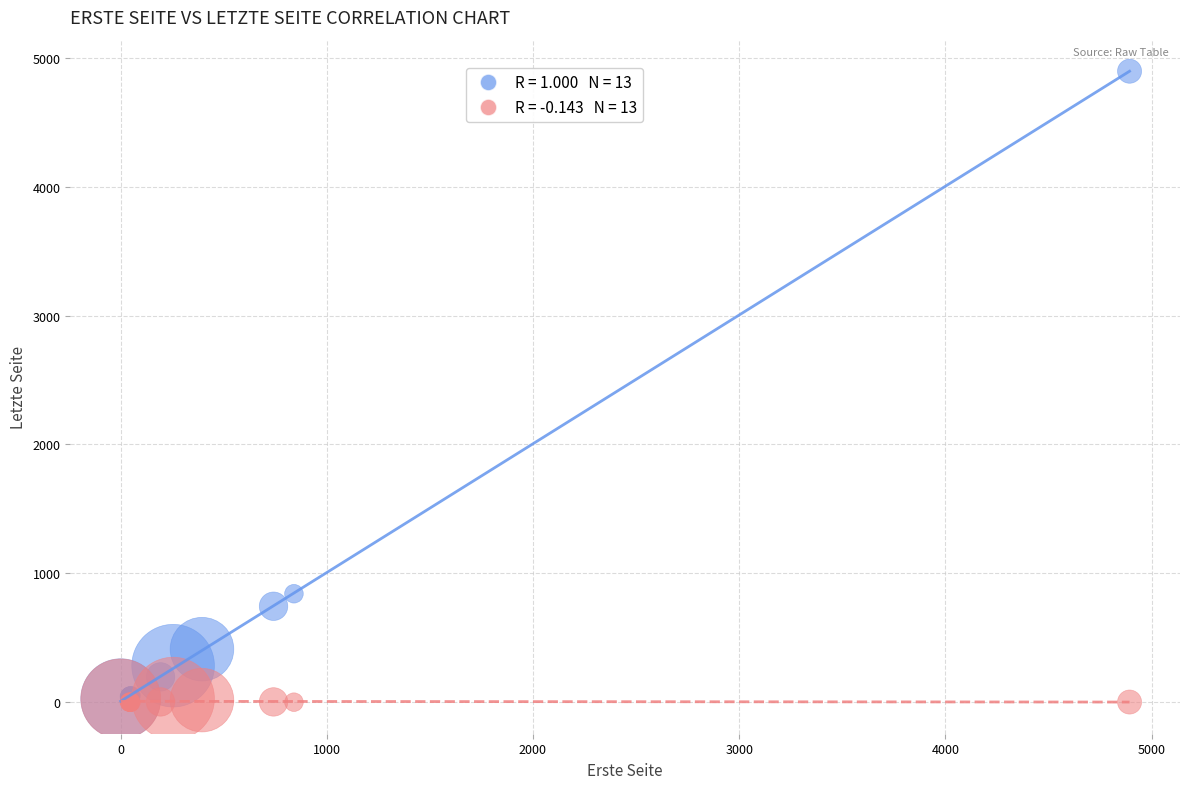

Across all series, what Y value is closest to 2448?

842